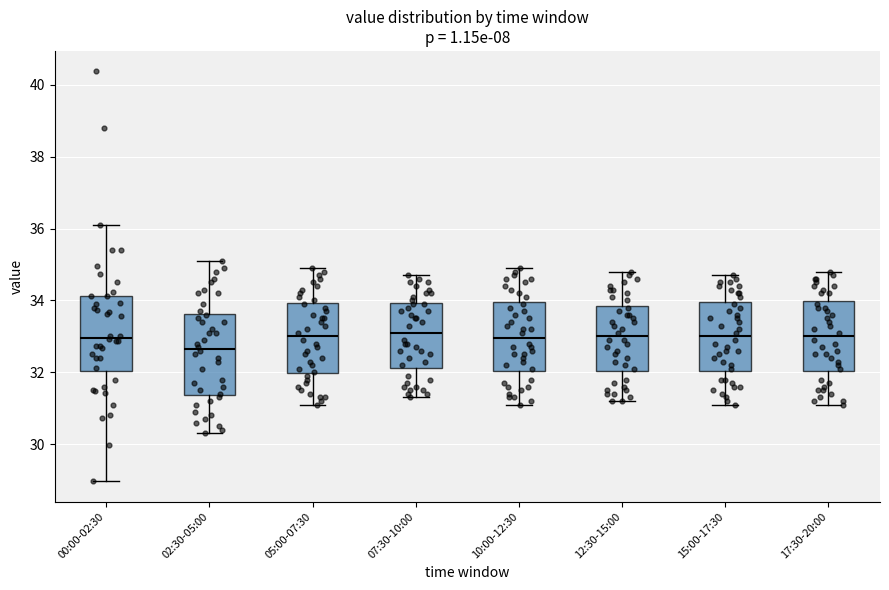

Reading left to right, read every box against the y-axis: the position of its median line, the range the box covers, and the ends of its whiskers. The values are not printed on the chart, so give them approximately, as read against the axis.

00:00-02:30: median 33.0, box 32.0 to 34.2, whiskers 29.0 to 36.2
02:30-05:00: median 32.6, box 31.4 to 33.6, whiskers 30.4 to 35.2
05:00-07:30: median 33.0, box 32.0 to 34.0, whiskers 31.2 to 35.0
07:30-10:00: median 33.2, box 32.2 to 34.0, whiskers 31.4 to 34.8
10:00-12:30: median 33.0, box 32.0 to 34.0, whiskers 31.2 to 35.0
12:30-15:00: median 33.0, box 32.0 to 33.8, whiskers 31.2 to 34.8
15:00-17:30: median 33.0, box 32.0 to 34.0, whiskers 31.2 to 34.8
17:30-20:00: median 33.0, box 32.0 to 34.0, whiskers 31.2 to 34.8